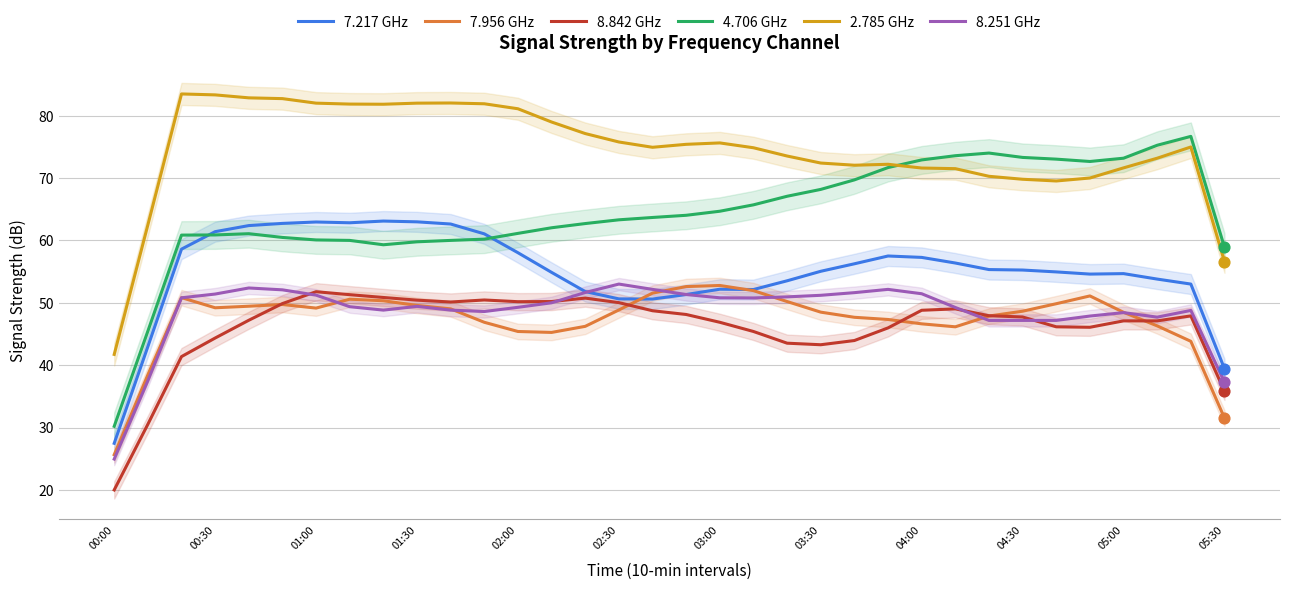

Which series has the widest spread of Y values?

4.706 GHz